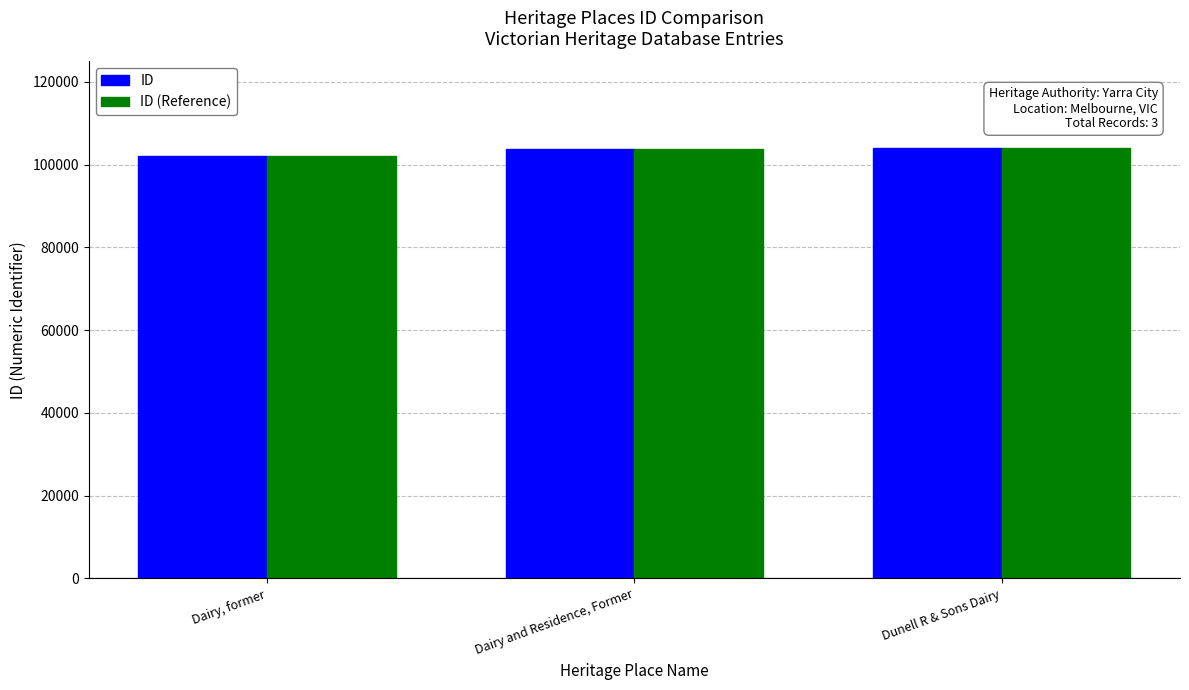

How many groups of bars are there?

3